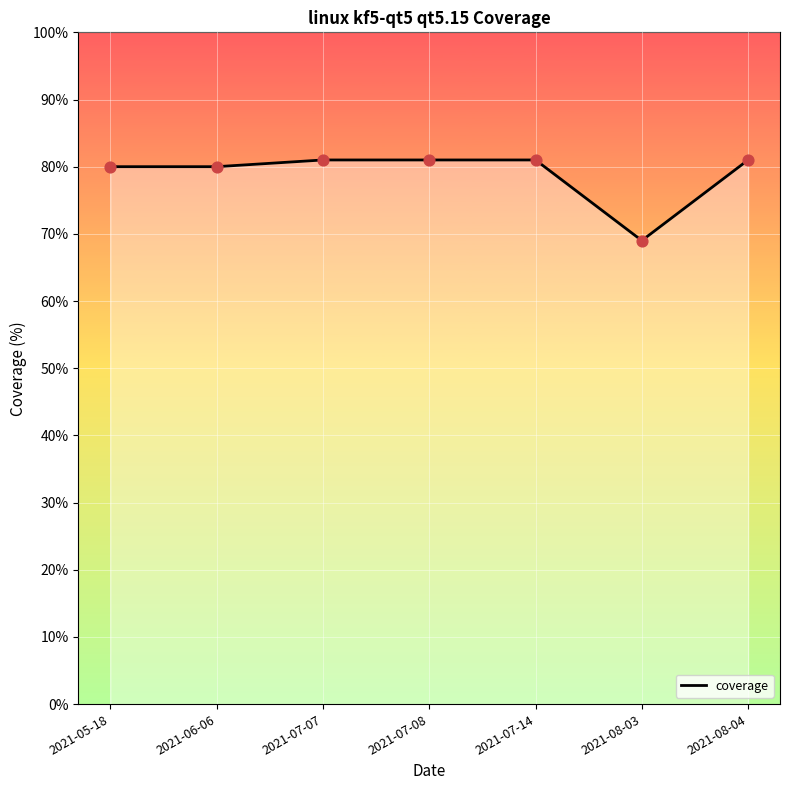

What is the ratio of the value at 2021-07-07 to the value at 2021-05-18?

1.0